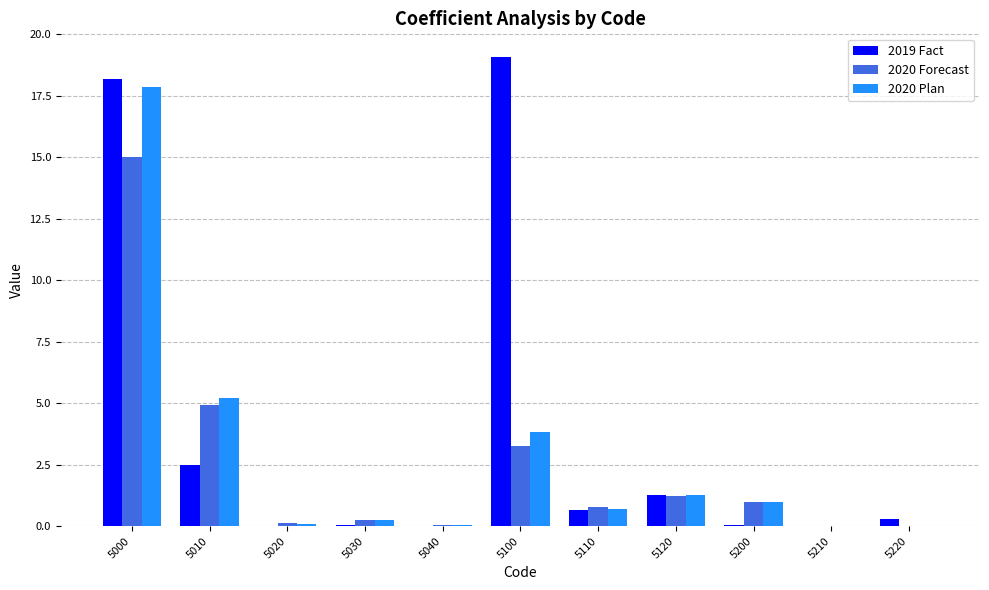

The value of 2019 Fact at 5110 is 0.6. True or false?

True